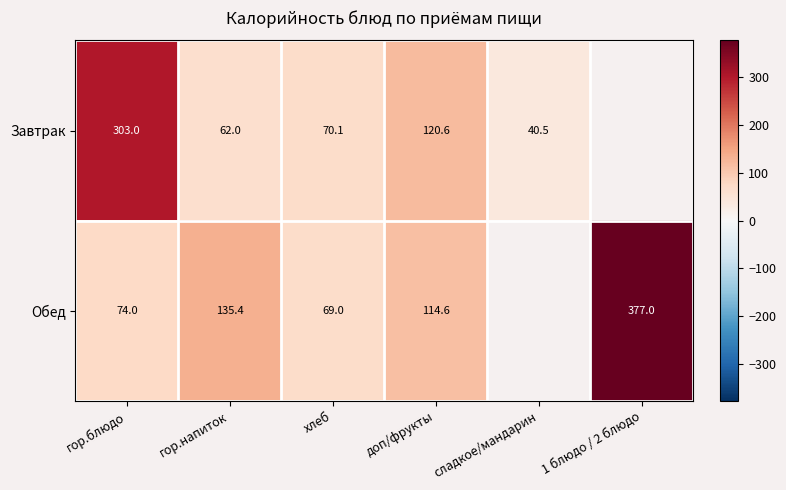

What is the difference between the highest and lowest values at доп/фрукты?

6.0